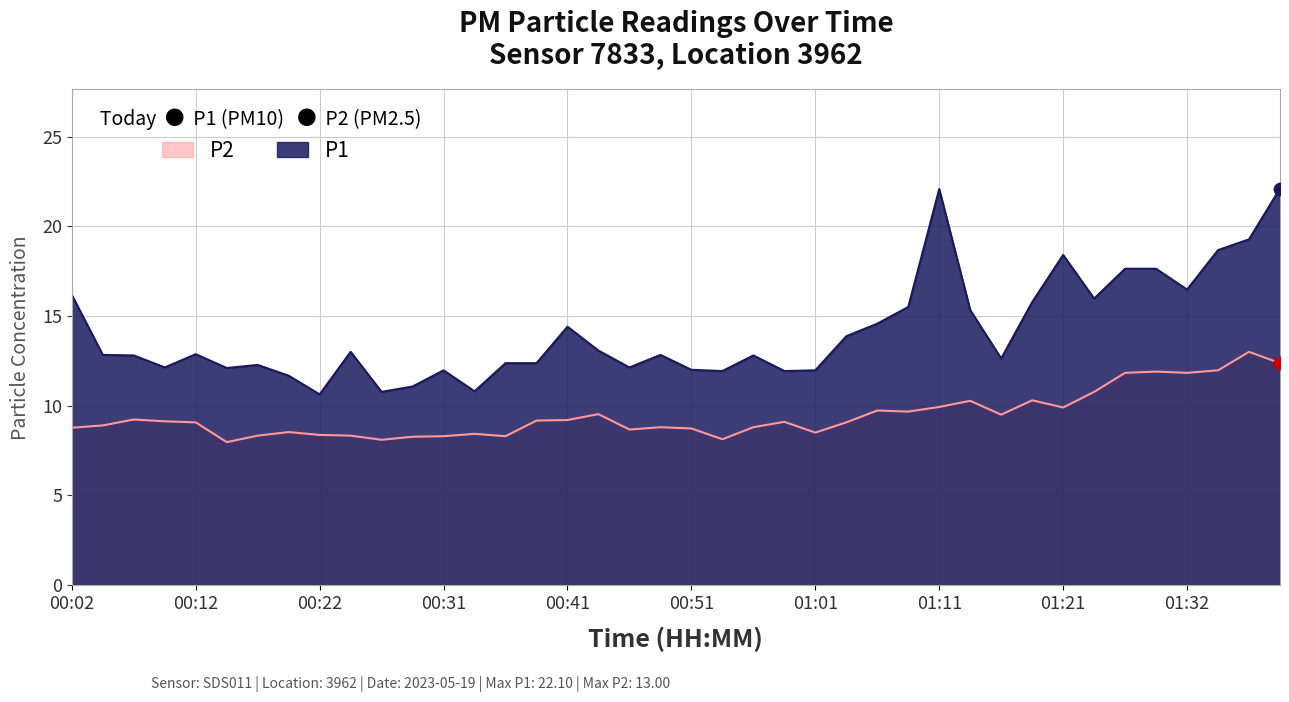

What are all the series names shown in the legend?

P2, P1